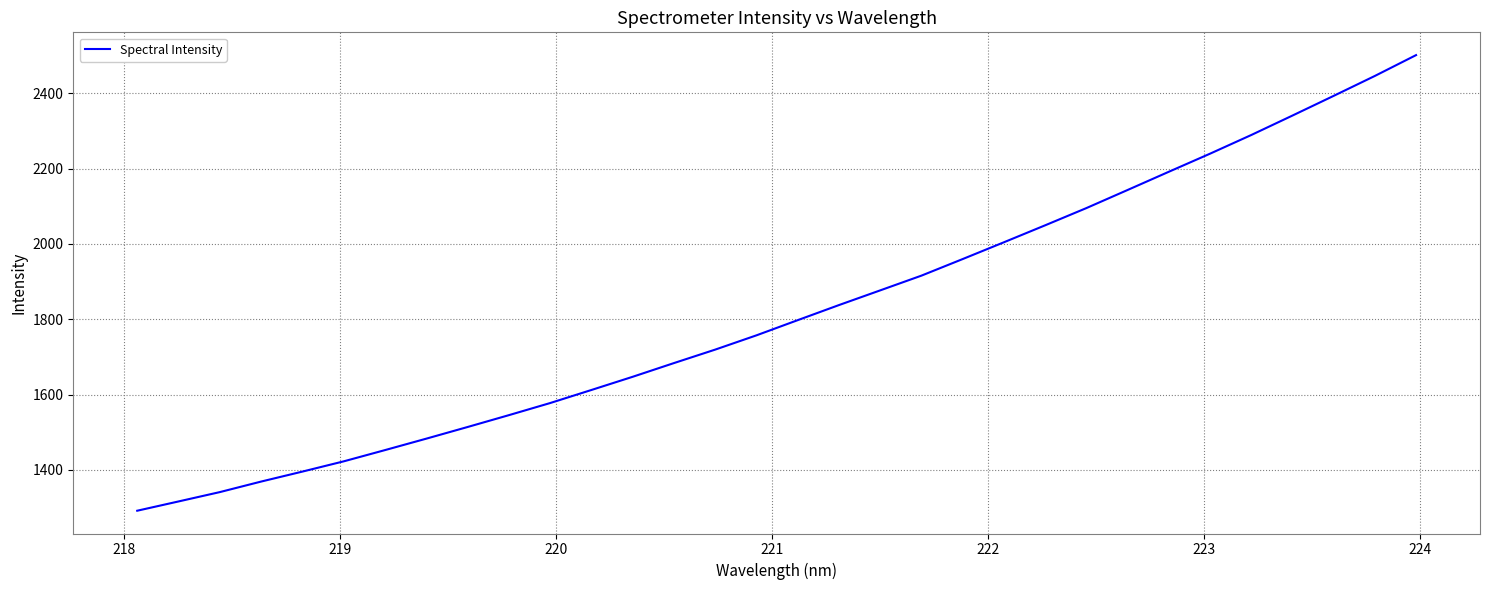

What is the smallest value displayed?

1291.6